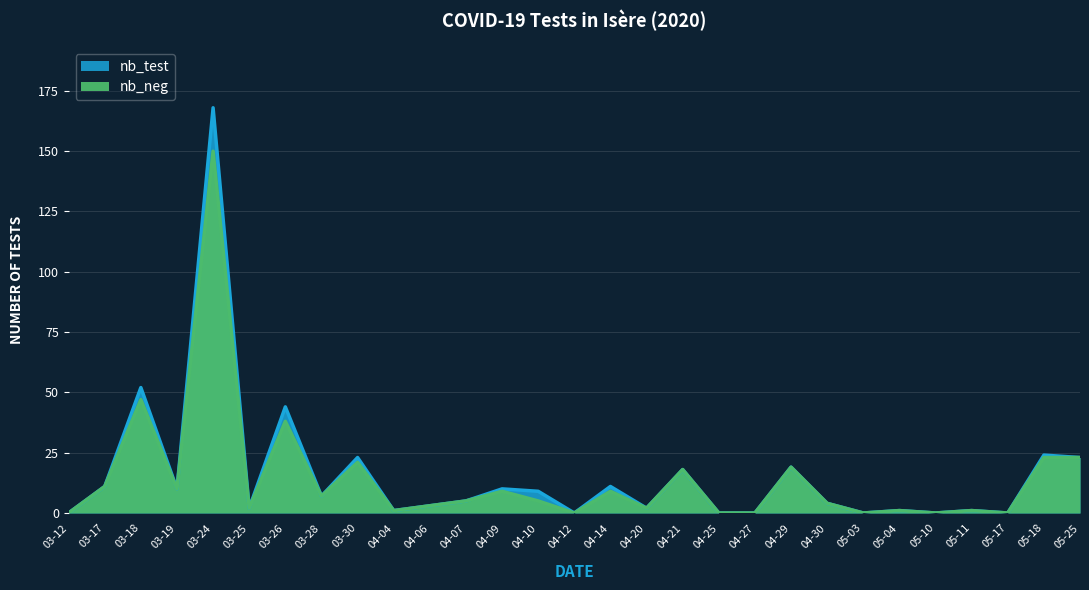

How many positive values does the nb_neg series have?

22